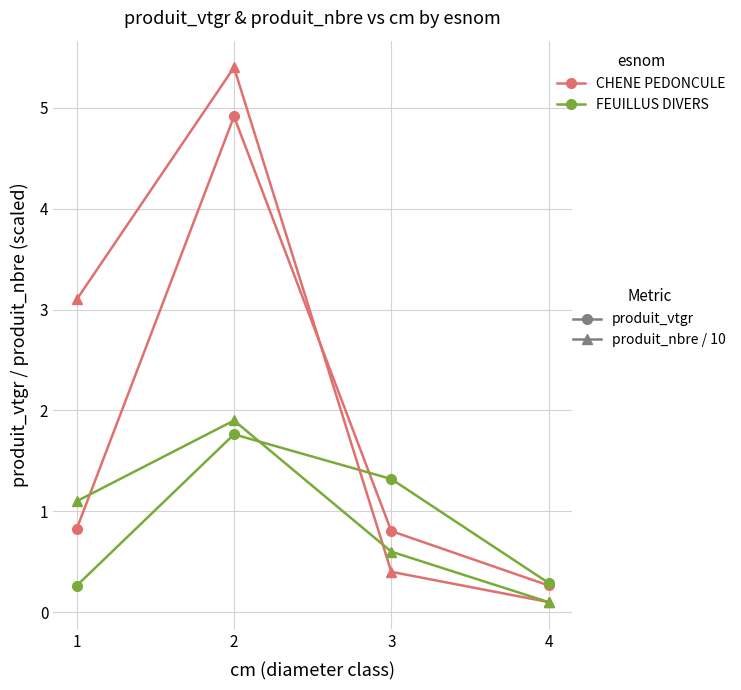

What is the total value across all series at 1?

5.3